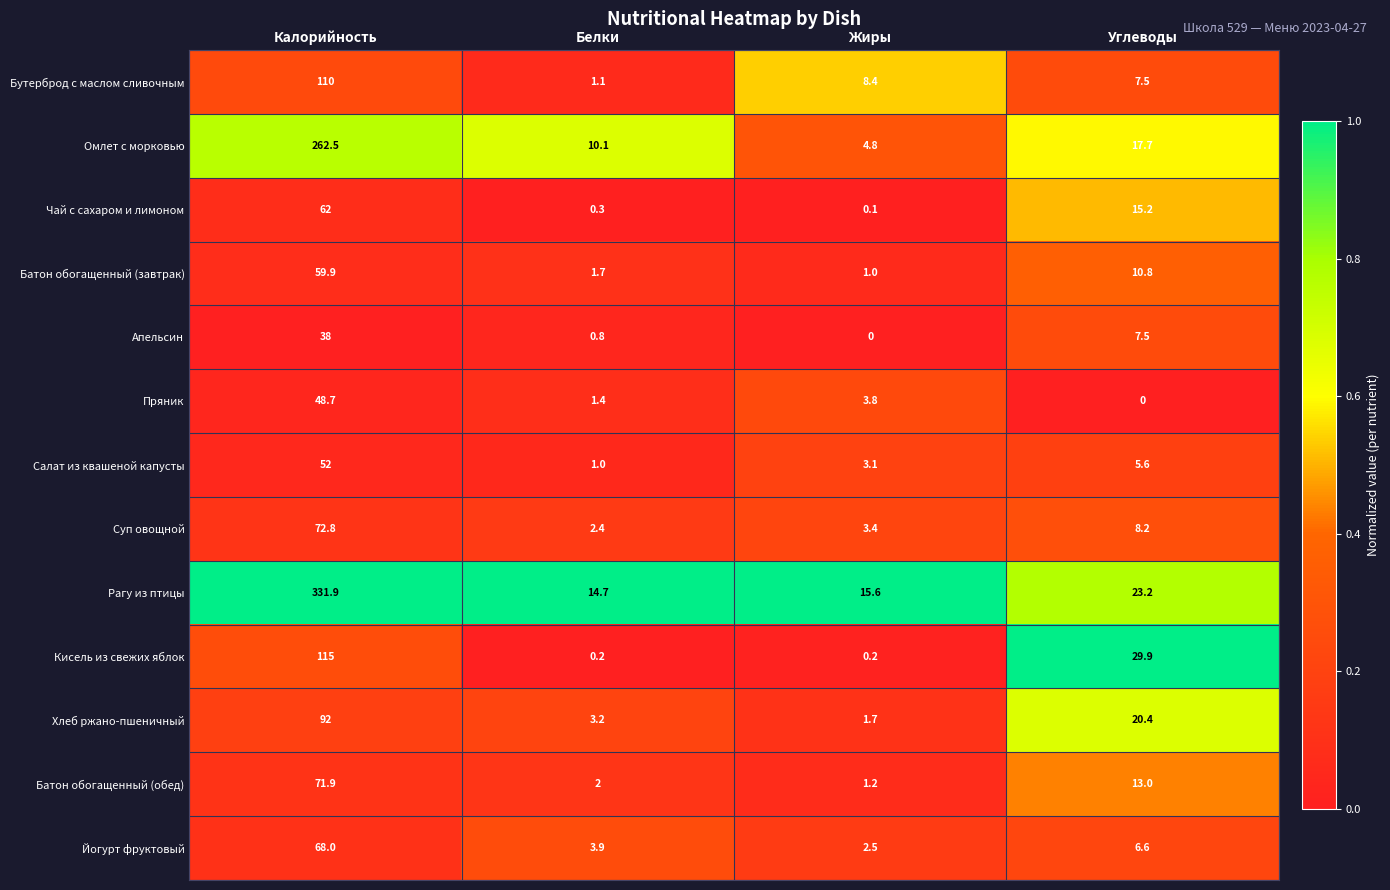

What is the total value across all series at Углеводы?

165.6